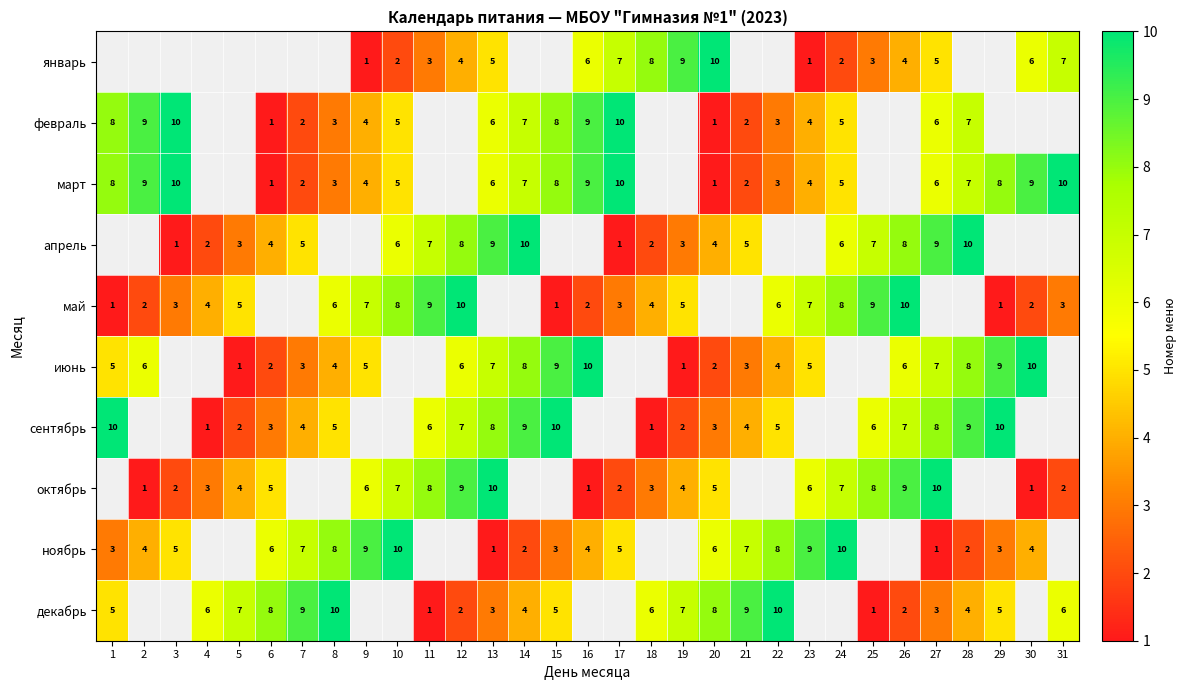

Between 25 and 2, which is larger?

2